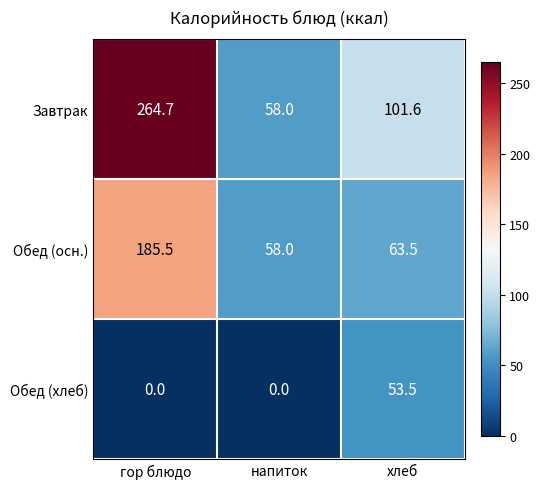

Which series changed the most between напиток and хлеб?

Обед (хлеб)